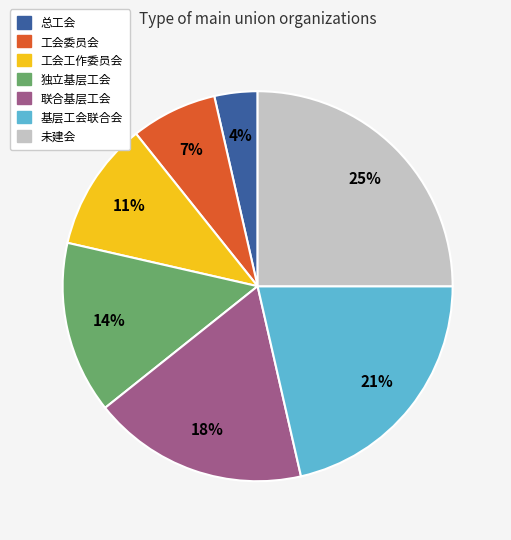

Which category has the biggest portion of the pie?

未建会